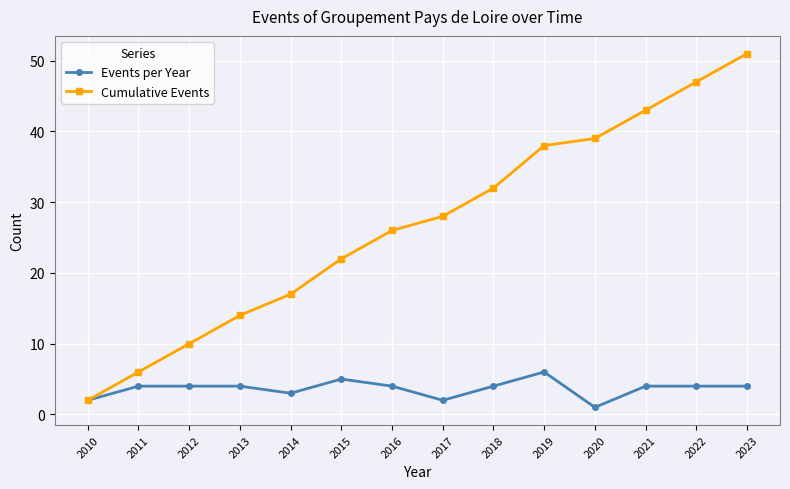

What is the sum of the Events per Year values at 2014 and 2013?

7